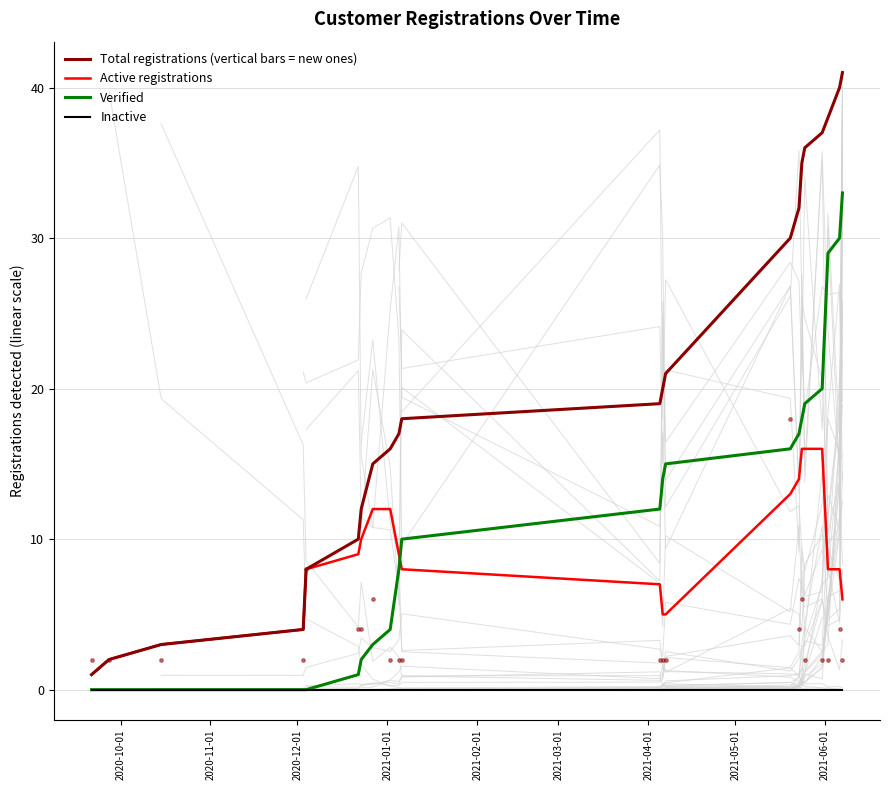

At how many categories does at least one series exceed 38?

2